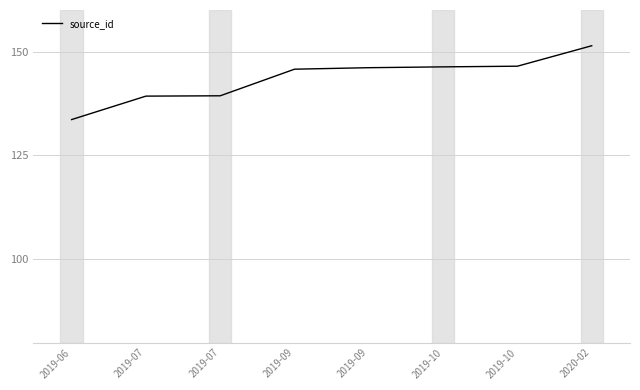

Count the number of categories in the chart.

8